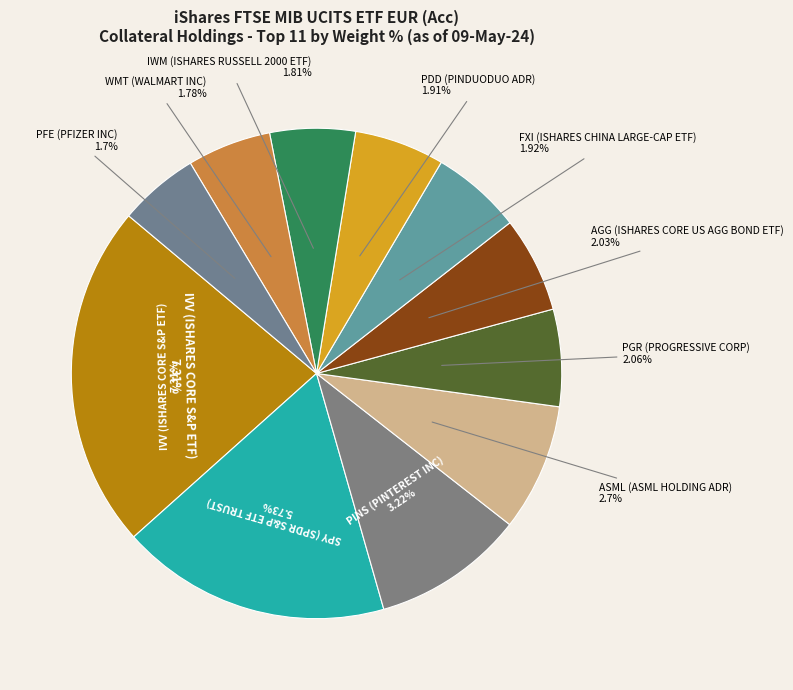

True or false: PDD (PINDUODUO ADR) accounts for 1% of the total.

False